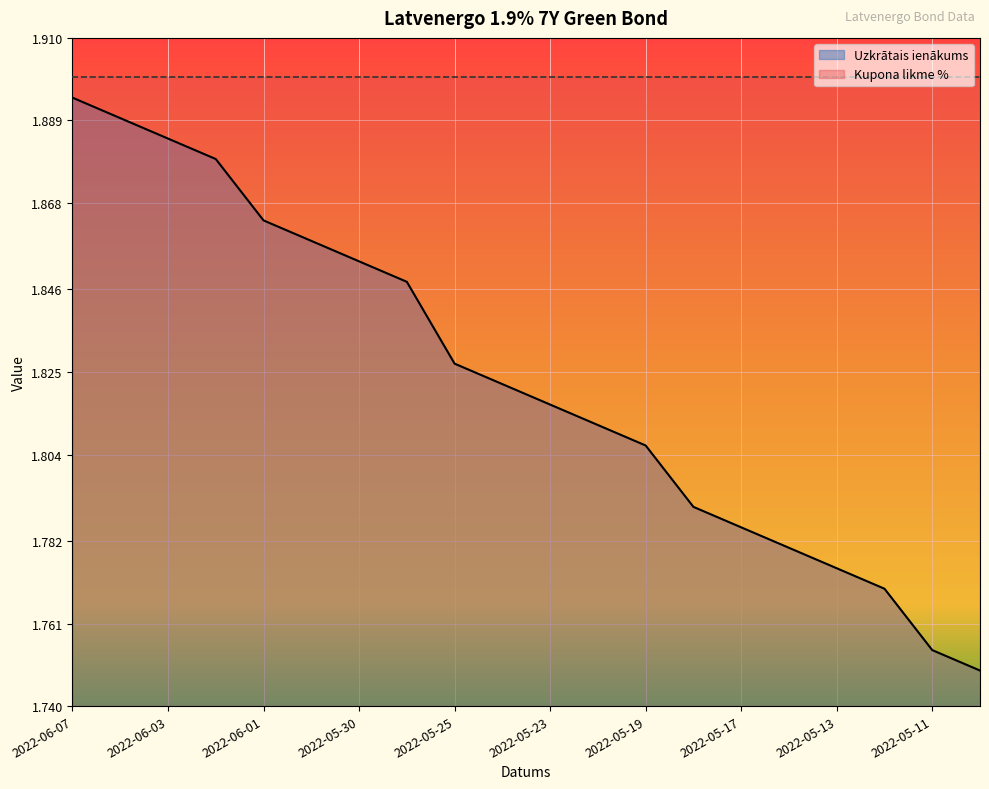

Does the chart display data point markers on the line(s)?

No